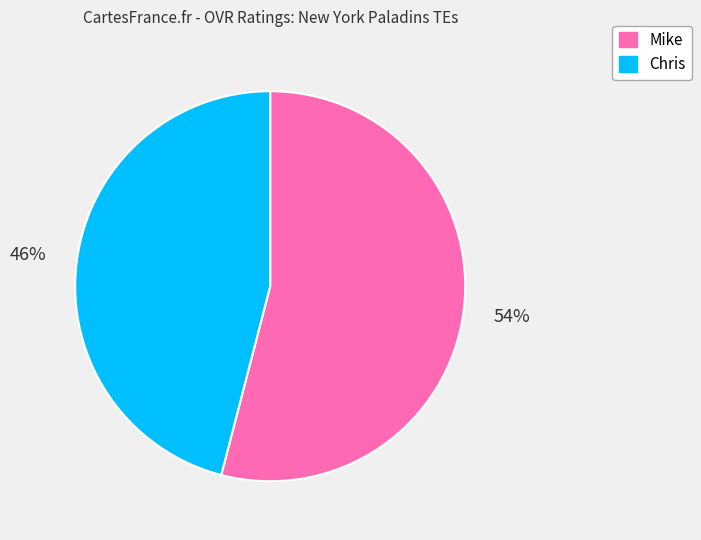

Approximately how many times larger is the value at Chris compared to Mike?

0.9